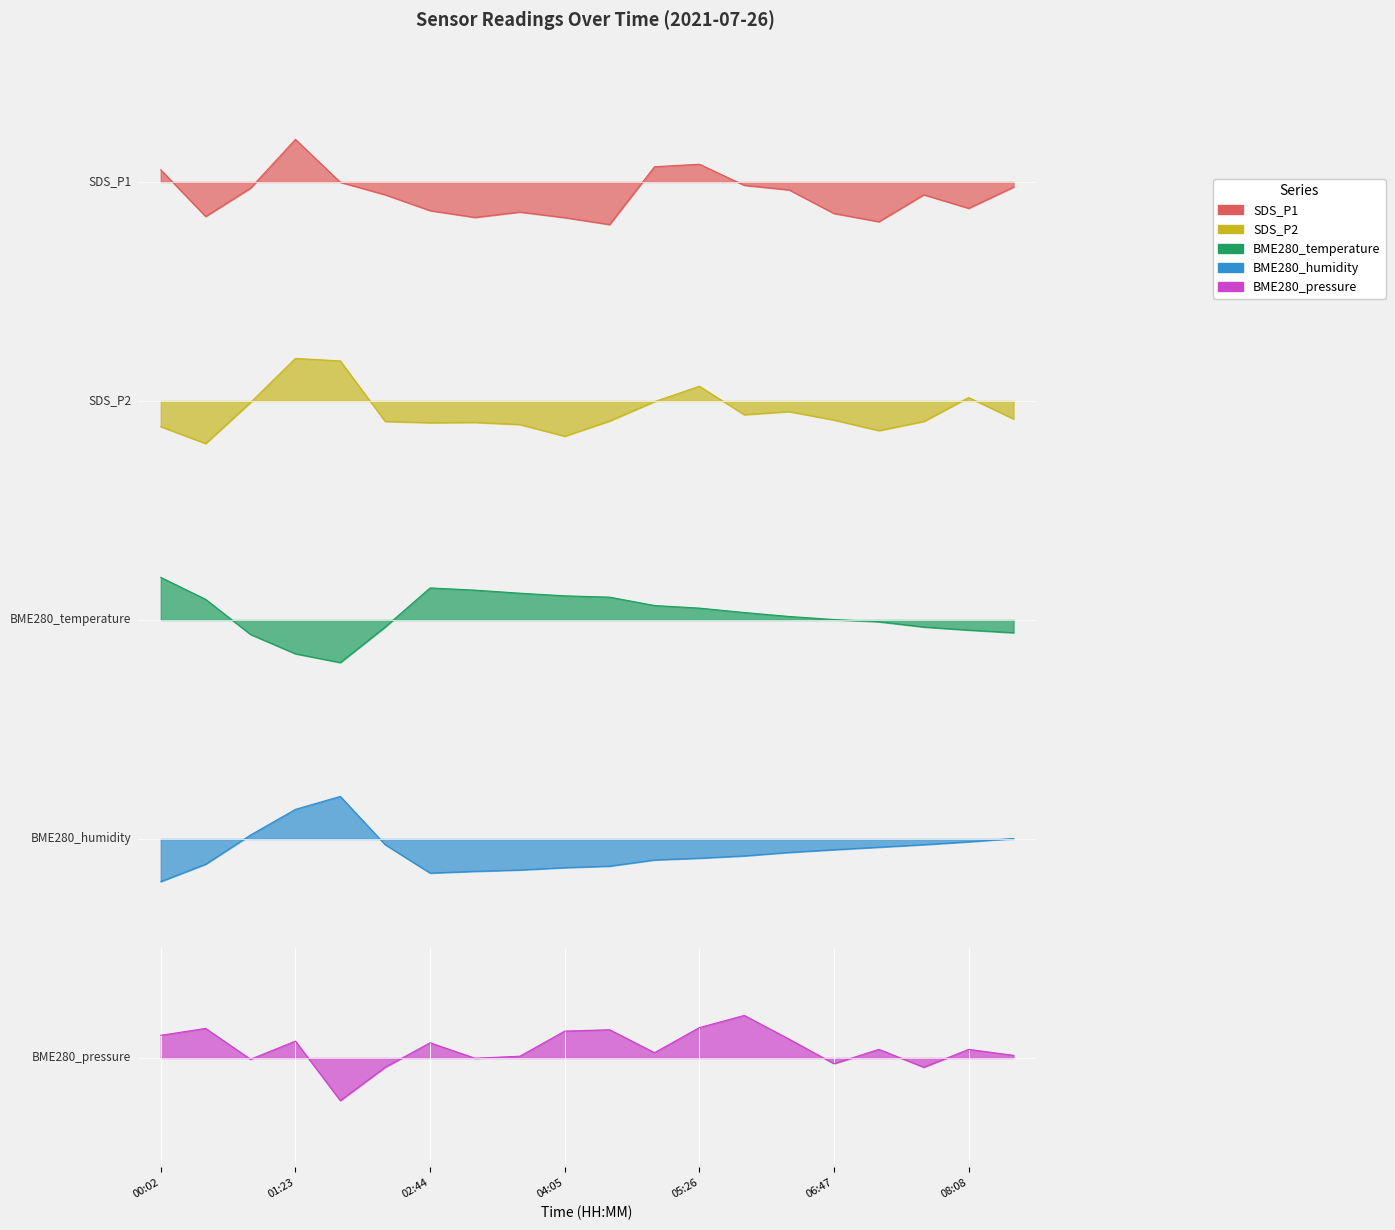

True or false: BME280_pressure and SDS_P2 intersect in this chart.

True